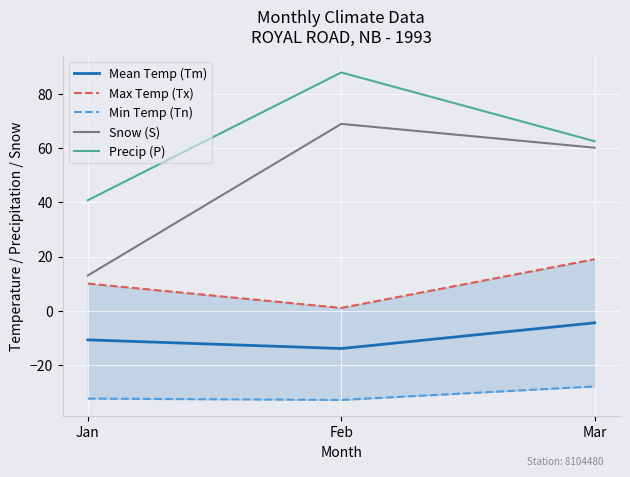

What is the difference between the maximum and second lowest values in the Precip (P) series?

25.4